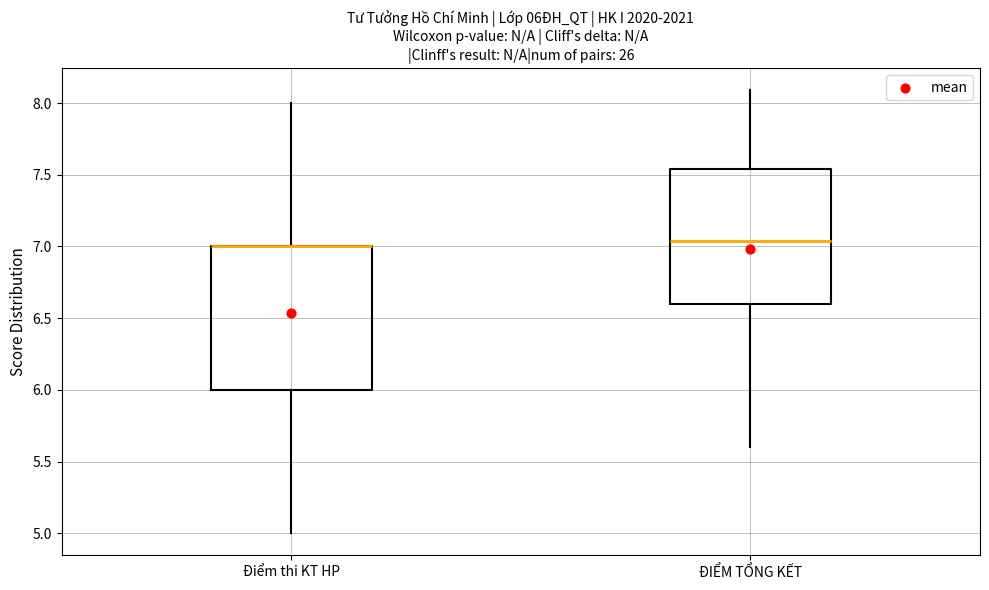

Which box is the tallest, from its lower edge to its upper edge?

Điểm thi KT HP